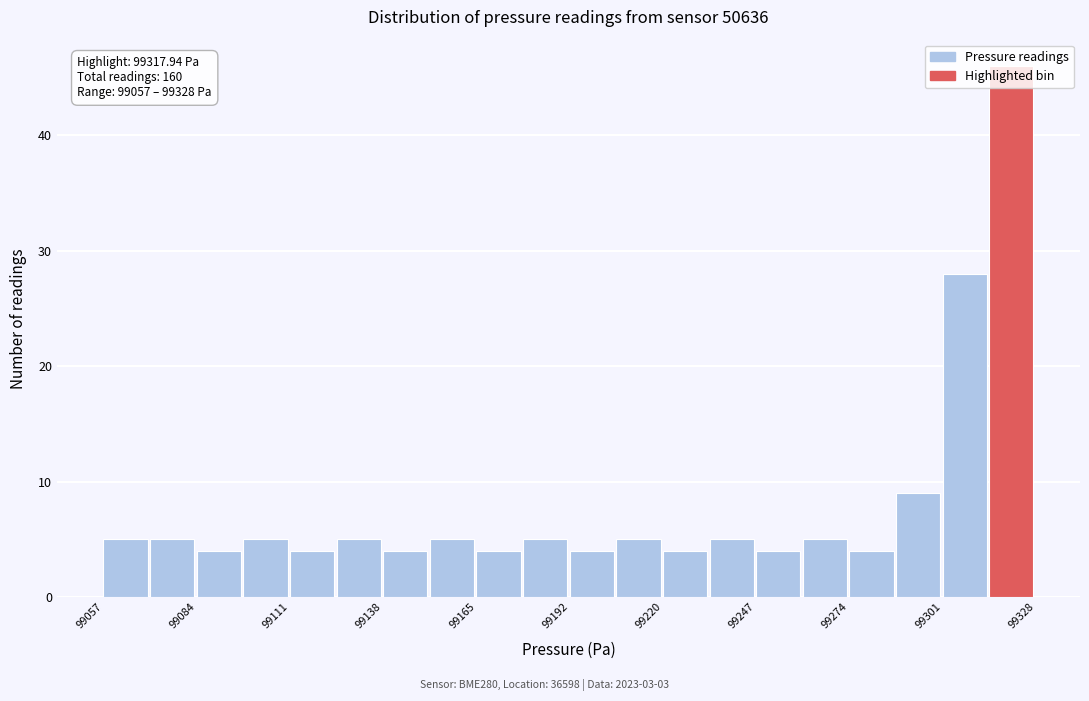

Read against the x-axis, roughly where is the centre of the tallest bar?

99320